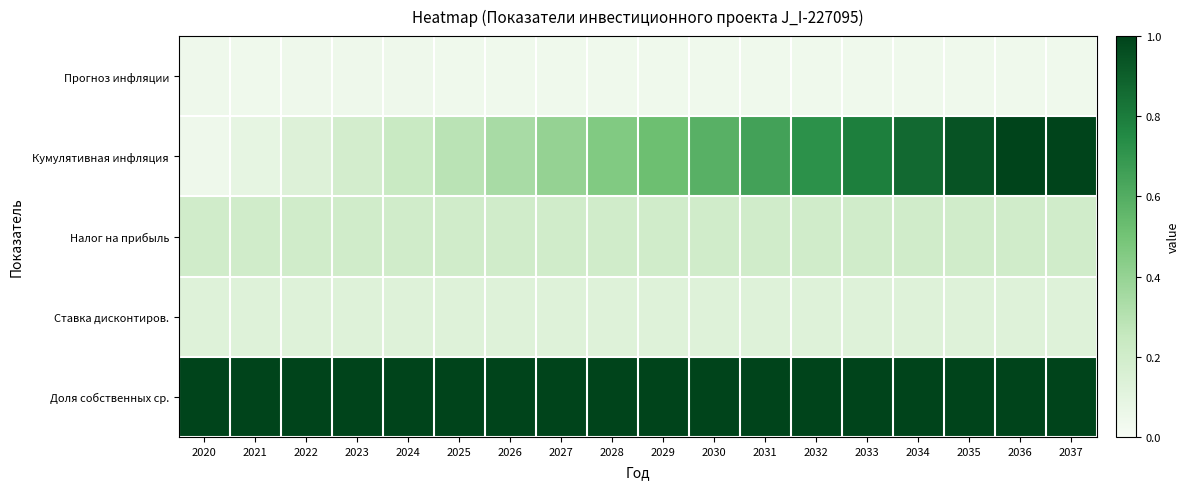

At which category is the sum across all series the highest?

2037